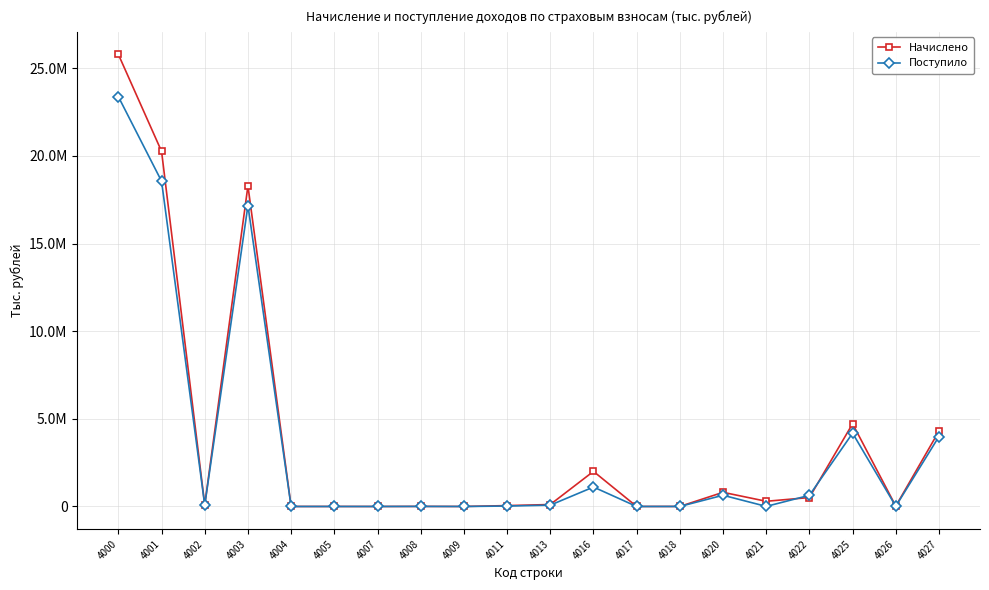

At which category does the chart reach its minimum across all series?

4004